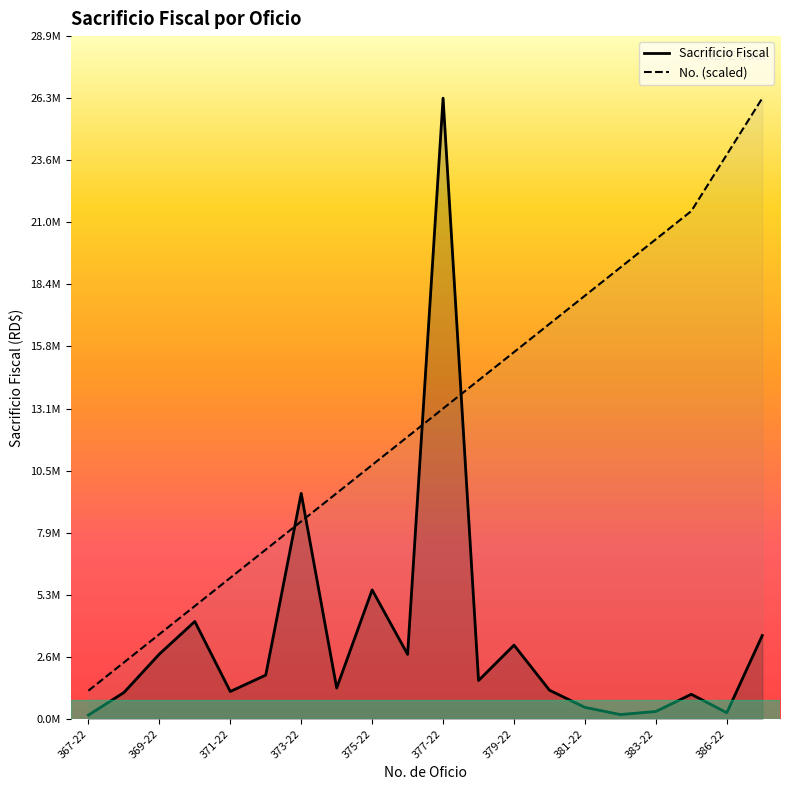

What is the smallest value displayed?

162123.1